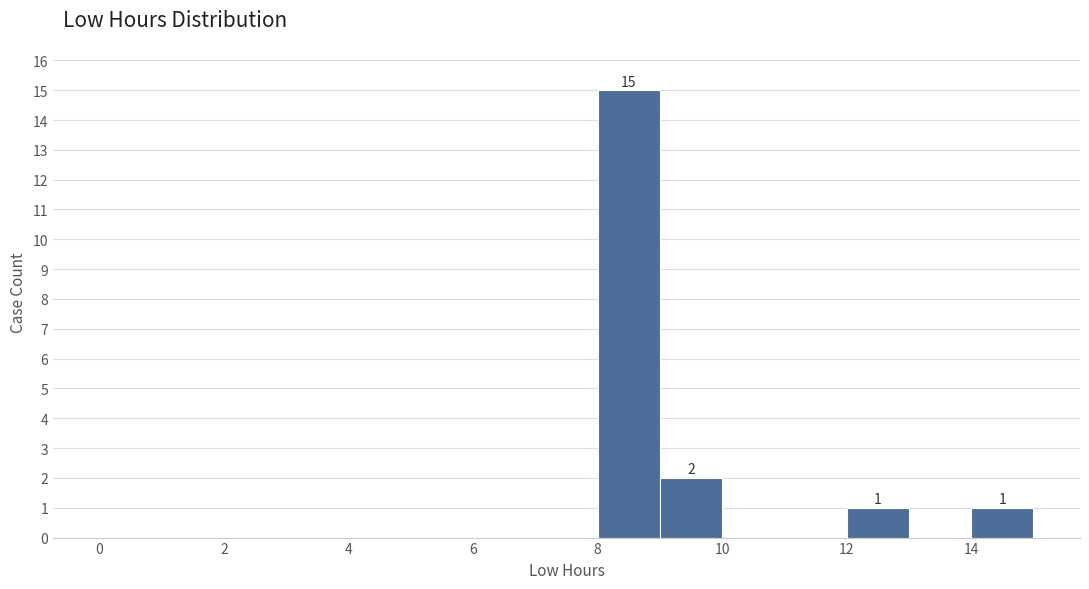

Over which range of the x-axis is the bar tallest?

8 to 9